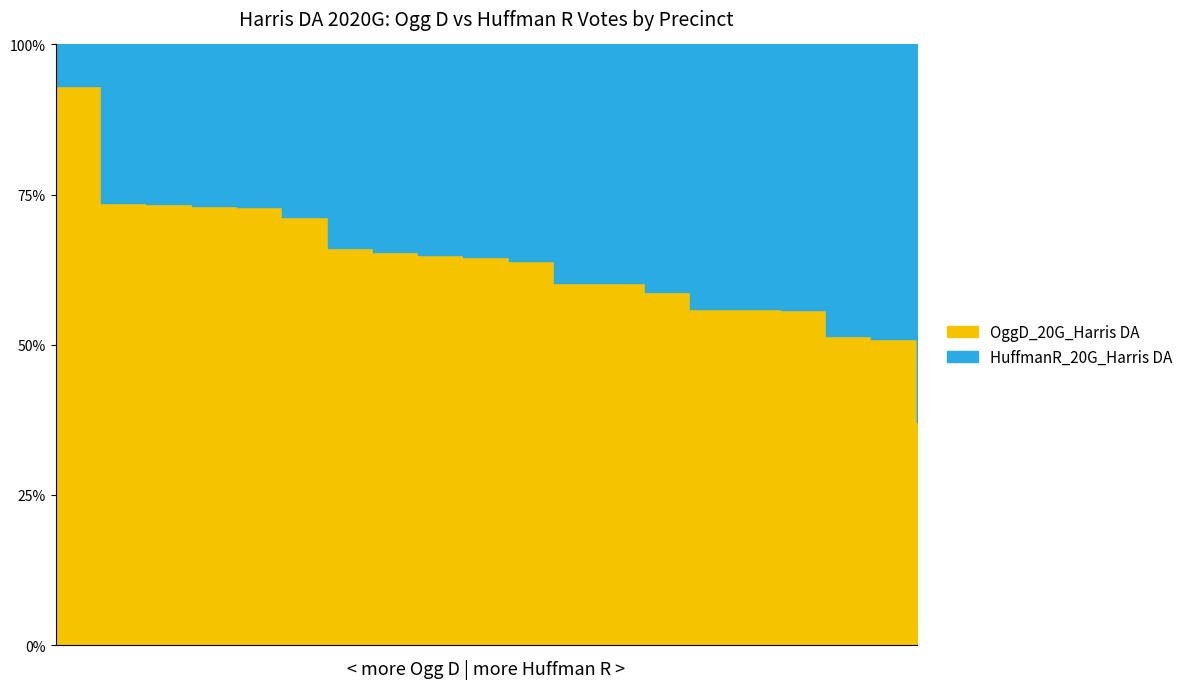

How many values in the HuffmanR_20G_Harris DA series exceed 468?

9